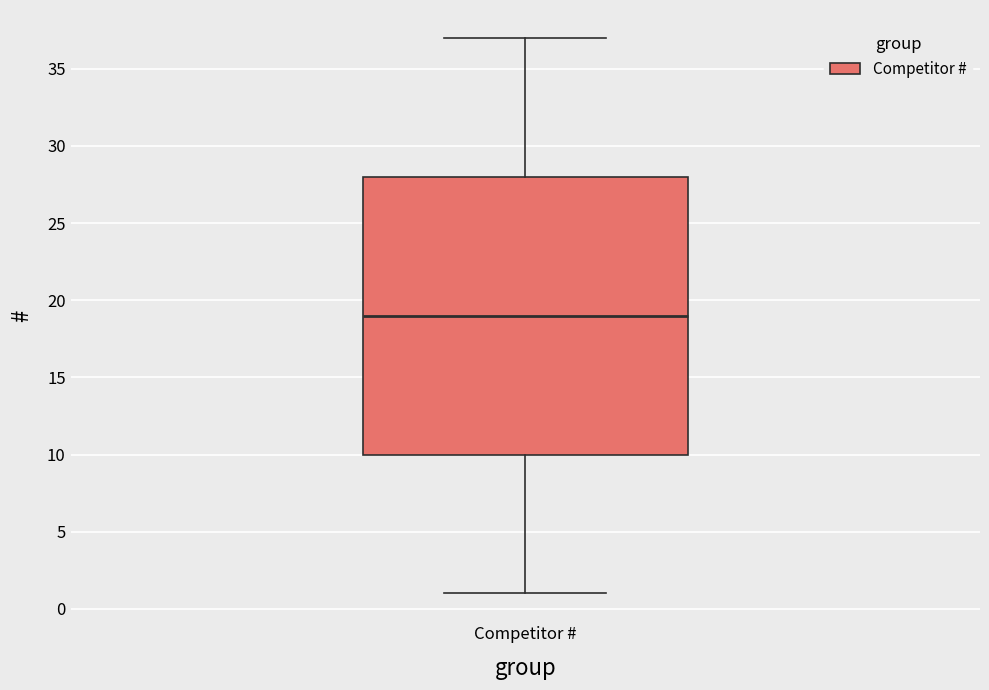

Read this box plot against the y-axis: the position of the median line, the range covered by the box, and the ends of both whiskers. The values are not printed on the chart, so give them approximately, as read against the axis.

median 19, box 10 to 28, whiskers 1 to 37